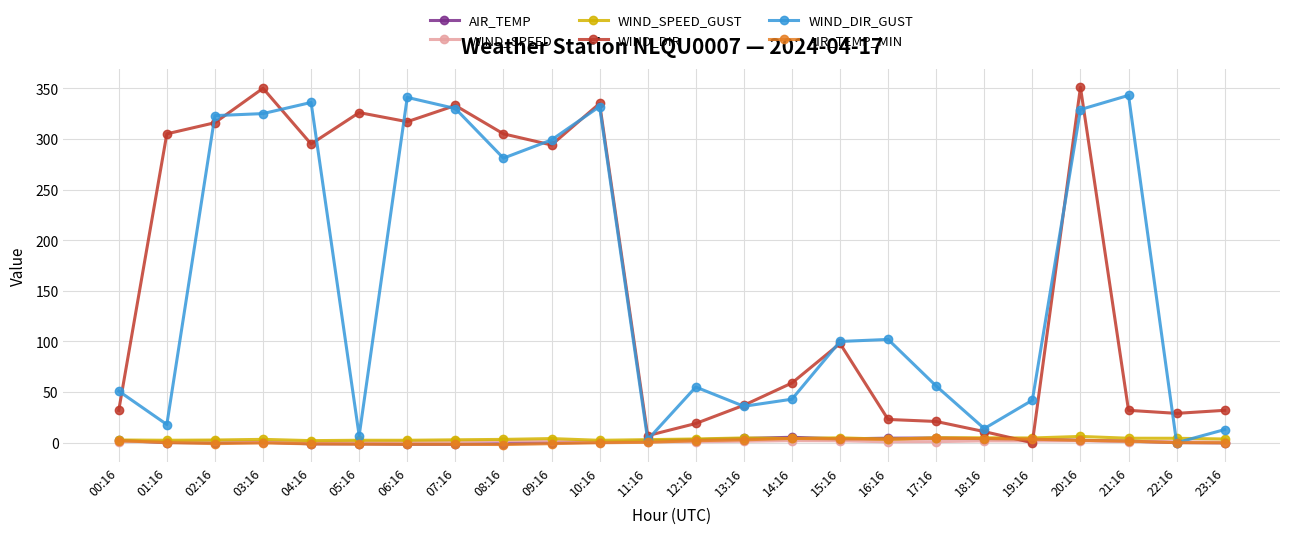

What is the difference between the maximum and second lowest values in the WIND_SPEED_GUST series?

3.8